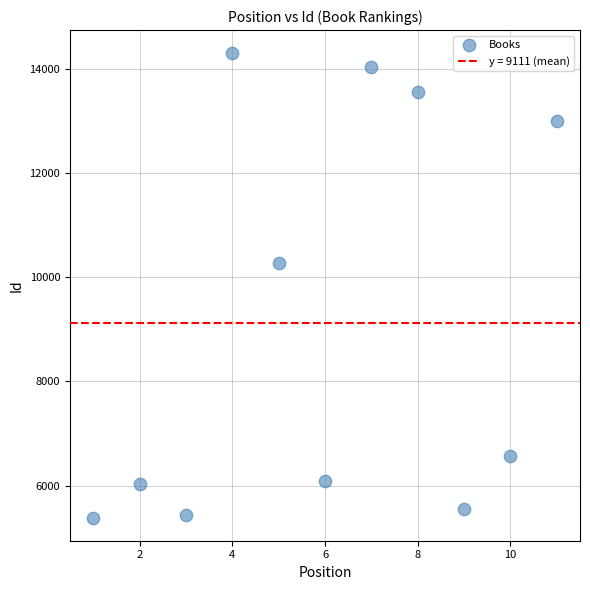

What Y value in the scatter plot is closest to 9840?

10272